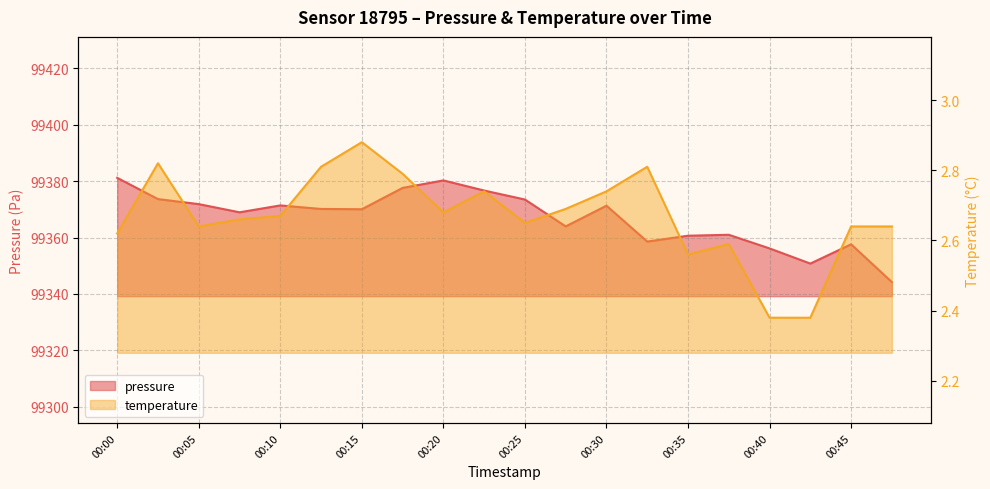

Where is pressure nearest to the value 99362?

00:37